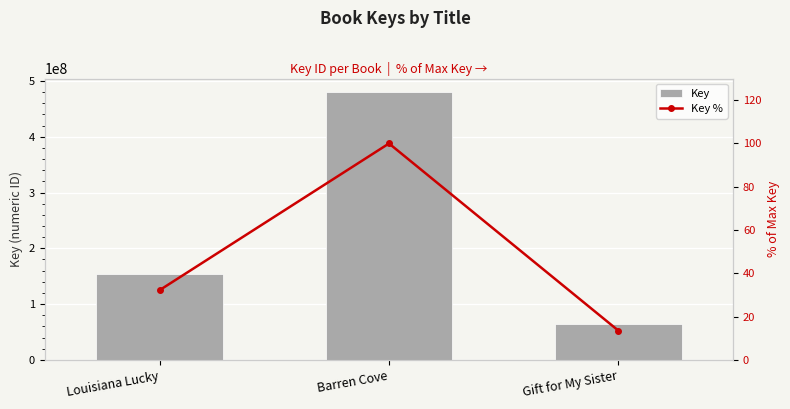

True or false: Key has a value of 206989456.1 at Barren Cove.

False